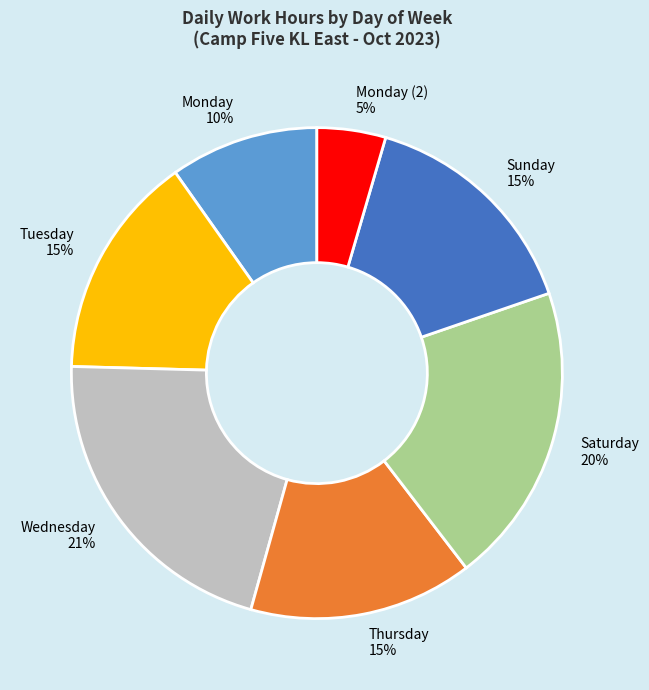

The Thursday slice represents 4% of the pie. True or false?

False